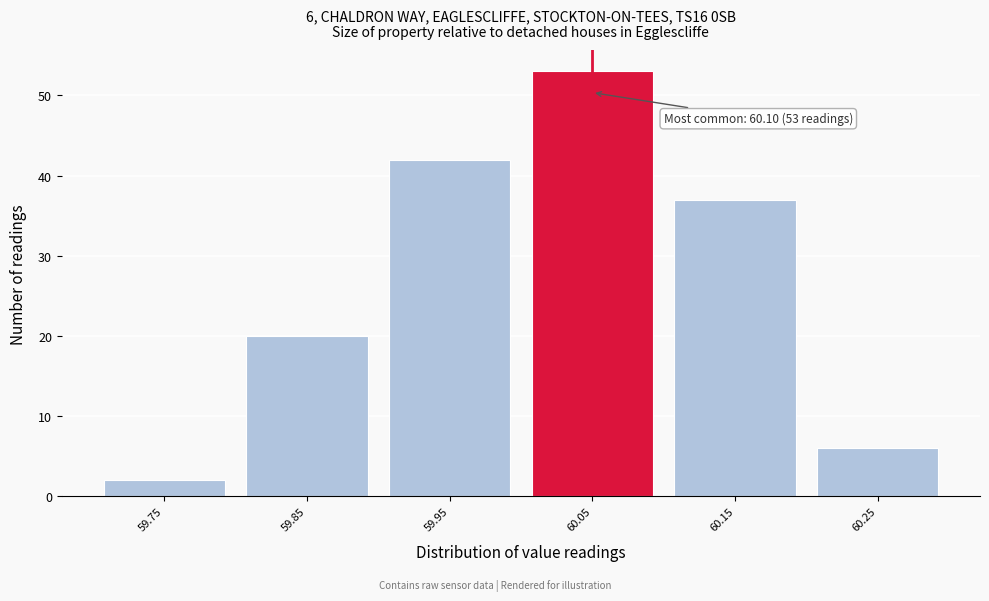

Reading left to right, extract all data points from this chart.

2	20	42	53	37	6